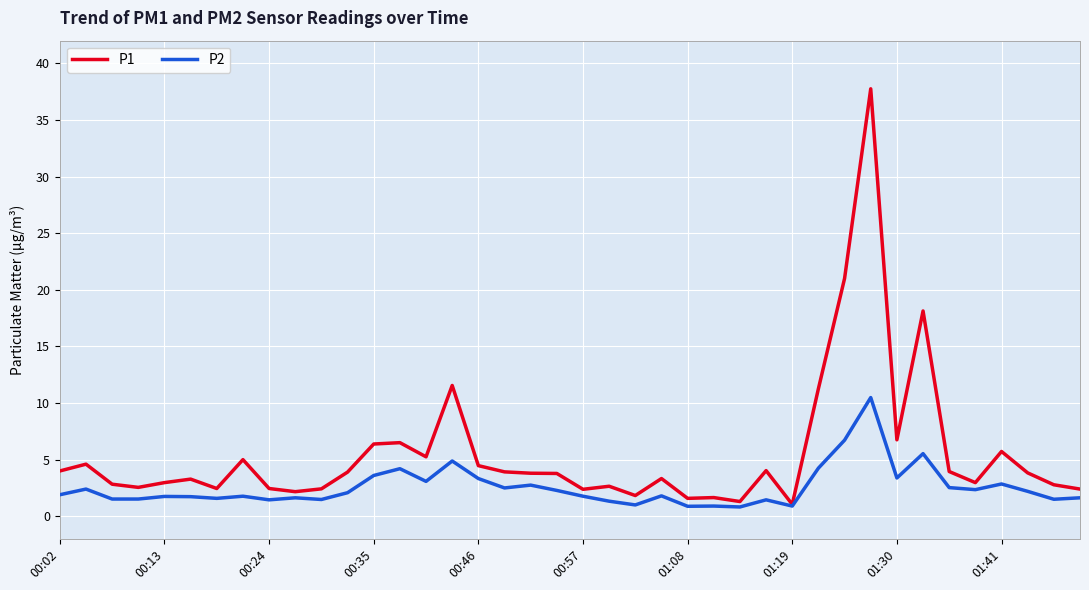

What is the minimum value shown in the chart?

0.8